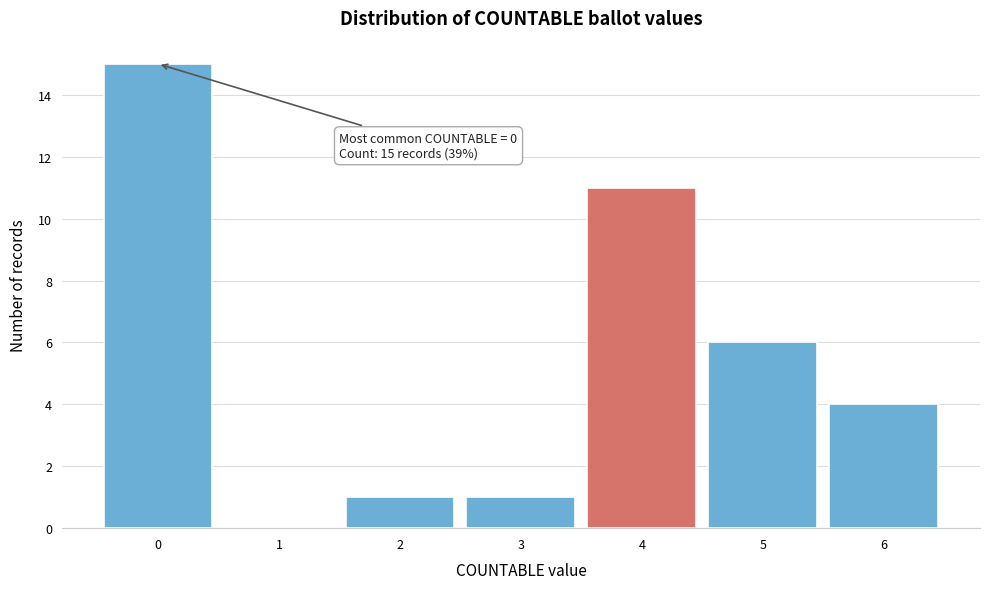

Reading left to right, extract all data points from this chart.

0=15	1=0	2=1	3=1	4=11	5=6	6=4